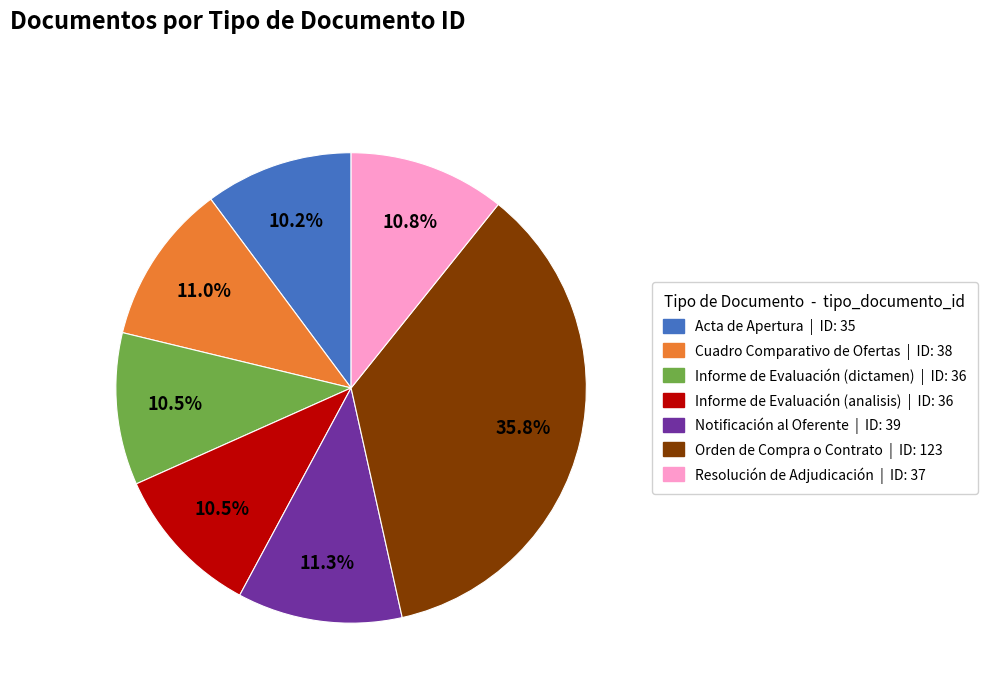

To the nearest percent, what portion does Acta de Apertura represent?

10%